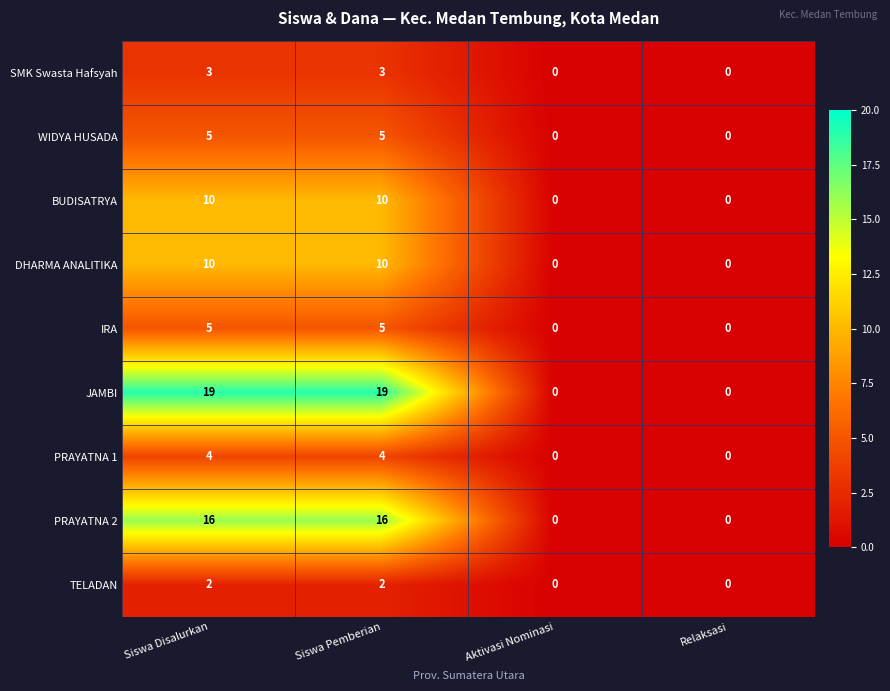

How many categories are shown in the chart?

4